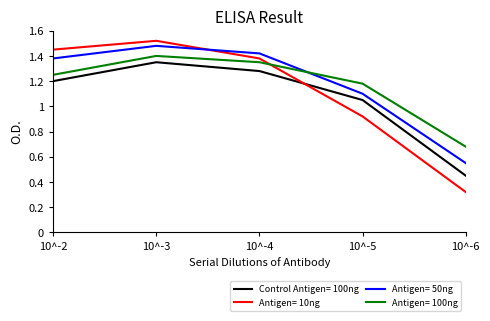

How many interior local peaks does the Antigen= 10ng series have?

1